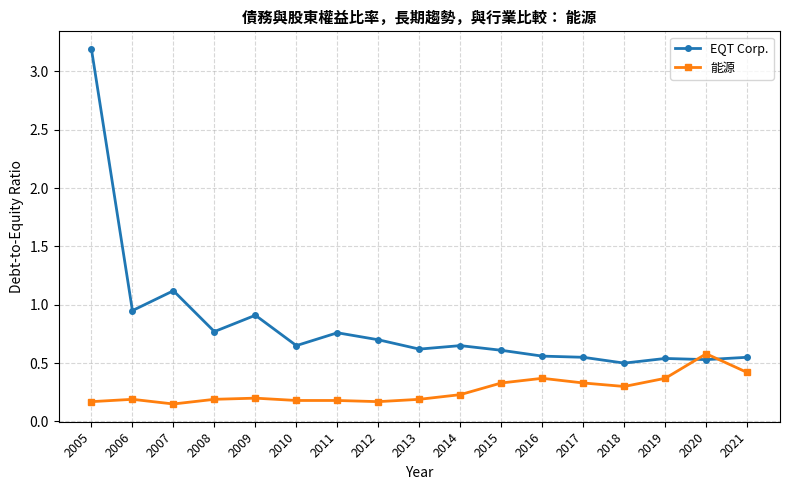

Which series ends up on top after the final intersection of EQT Corp. and 能源?

EQT Corp.